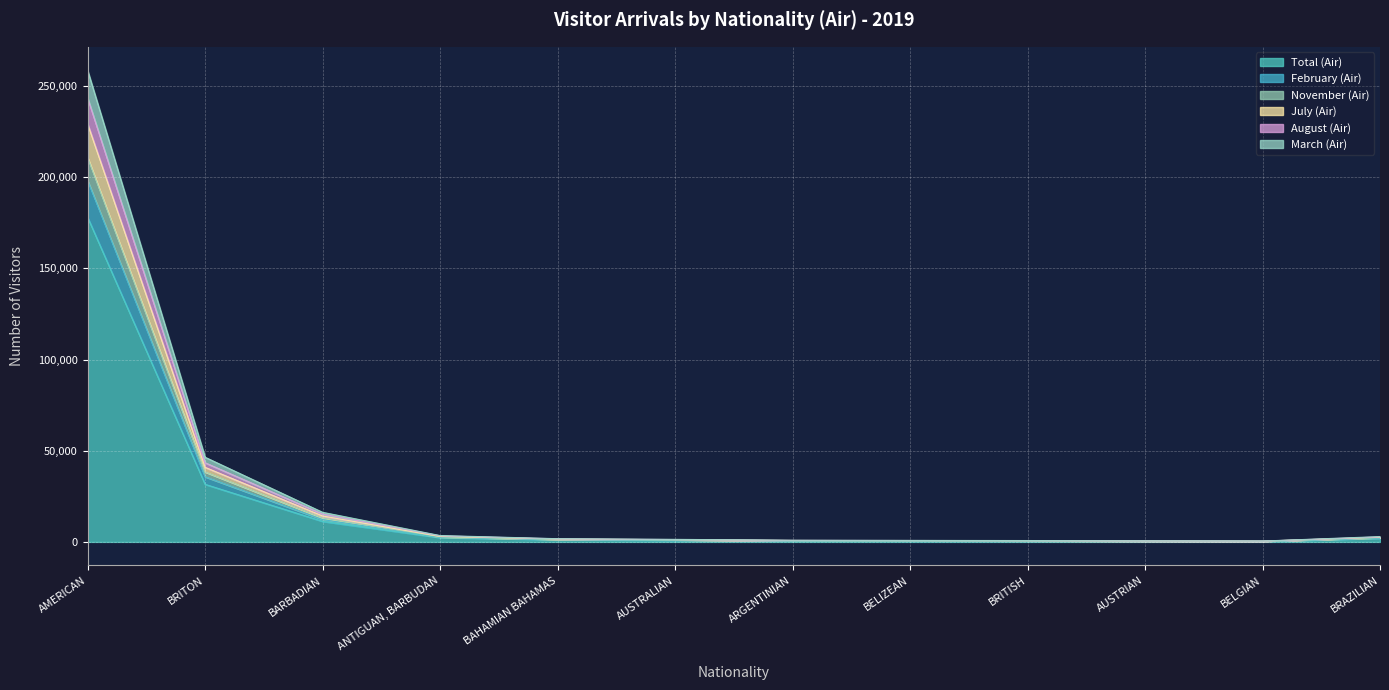

At ARGENTINIAN, list the series in order from smallest to largest.

Total (Air), November (Air), February (Air), March (Air), July (Air), August (Air)